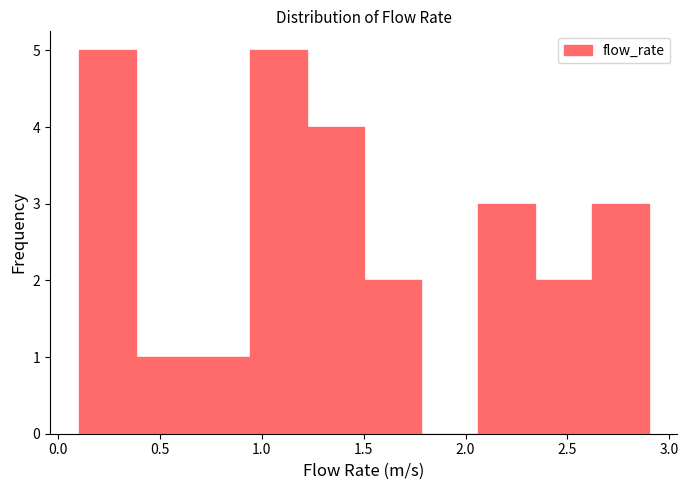

Reading left to right, list every bar in this chart as the range it spans on the x-axis followed by its height. Neither the bar edges nor the heights are printed on the chart, so give them approximately, as read against the axes.

0.10 to 0.38: 5
0.38 to 0.66: 1
0.66 to 0.94: 1
0.94 to 1.22: 5
1.22 to 1.50: 4
1.50 to 1.78: 2
1.78 to 2.06: 0
2.06 to 2.34: 3
2.34 to 2.62: 2
2.62 to 2.90: 3